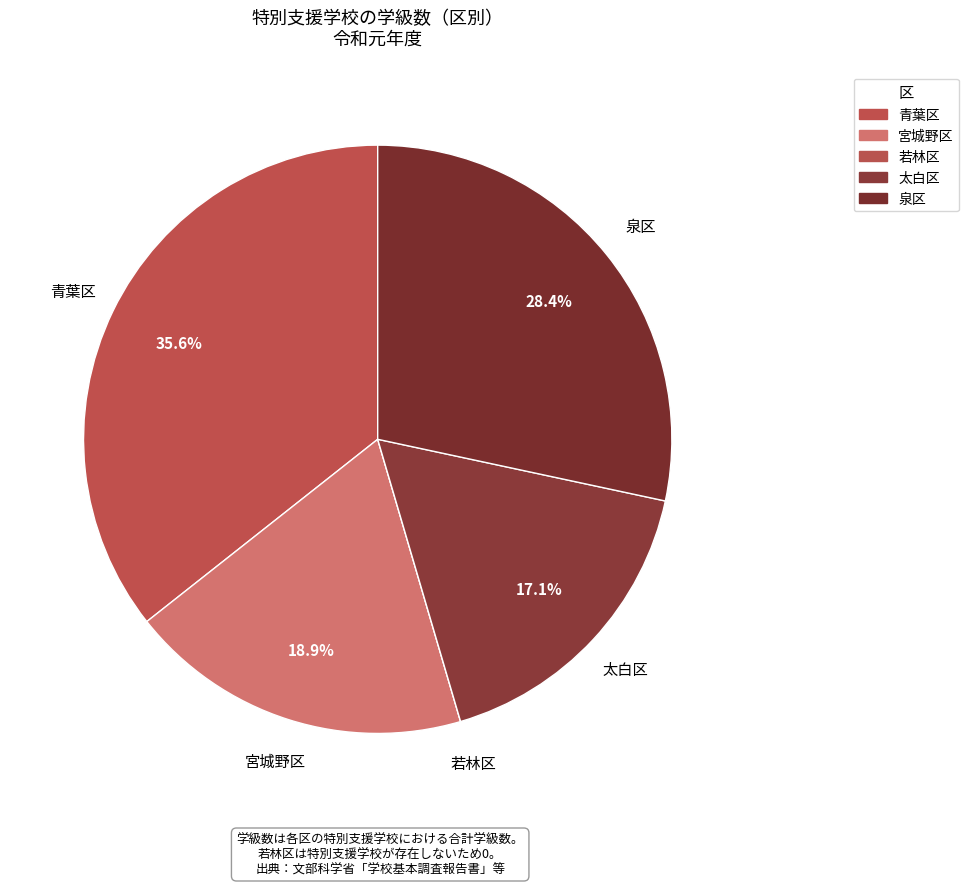

To the nearest percent, what percentage of the pie is 宮城野区?

19%